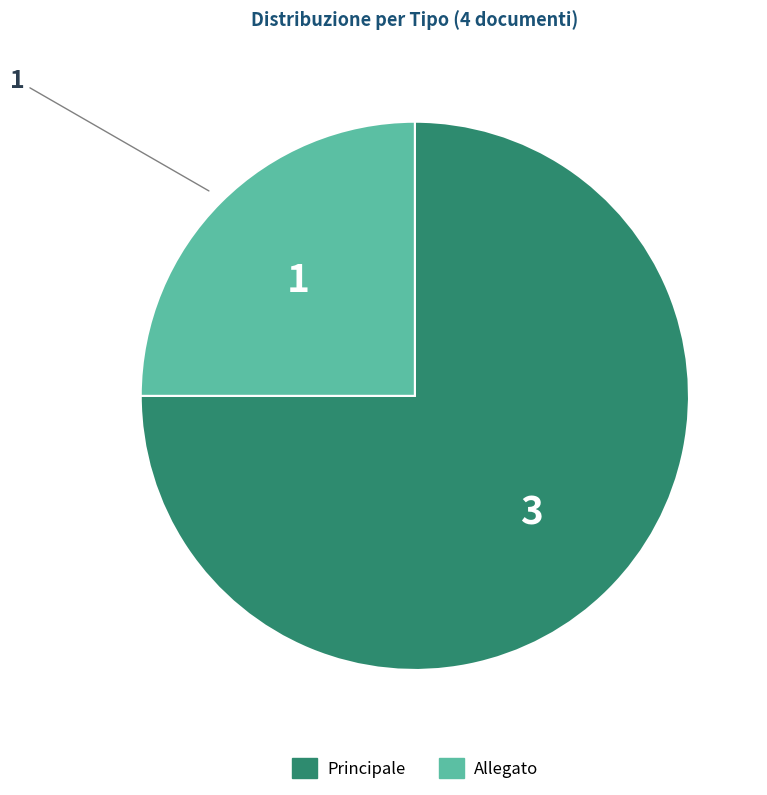

What is the smallest slice in the pie chart?

Allegato